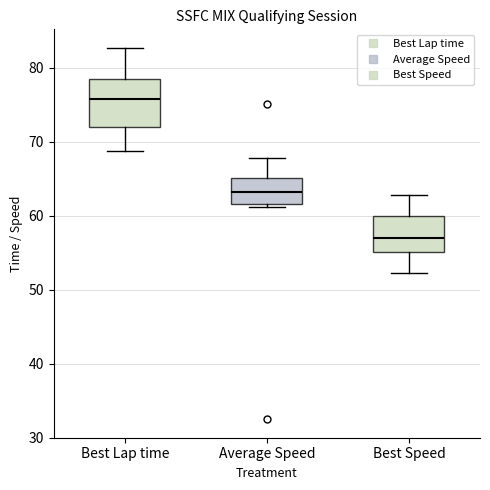

Which box's median line is the lowest?

Best Speed